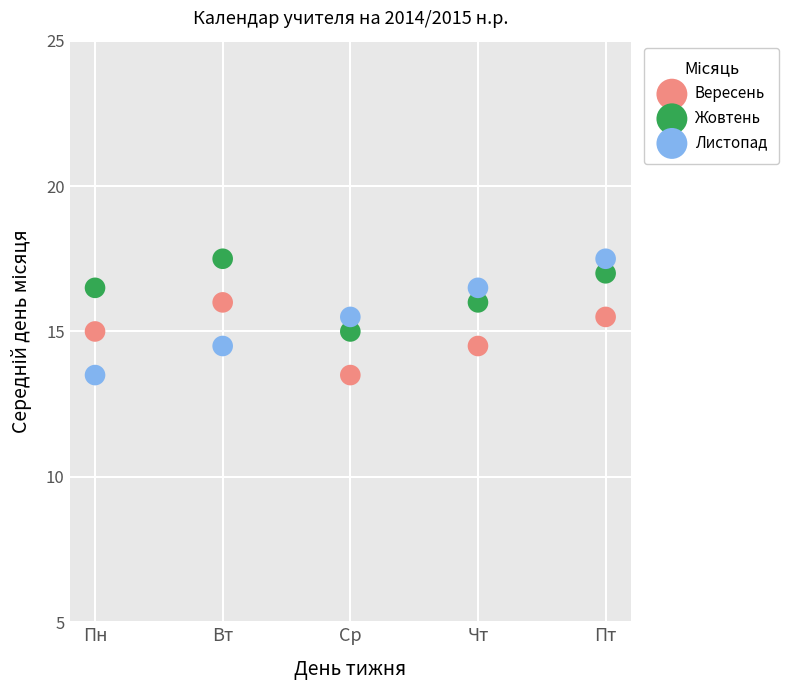

Which series has the largest Y range (max minus min)?

Листопад